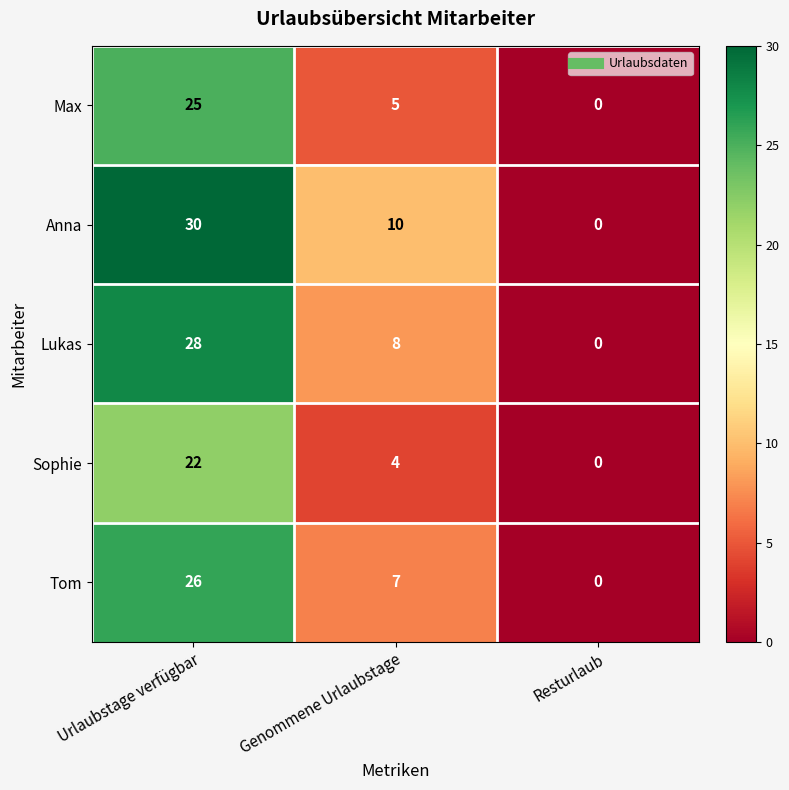

Reading left to right, what are all the values shown in this chart?

Max: 25	5	0
Anna: 30	10	0
Lukas: 28	8	0
Sophie: 22	4	0
Tom: 26	7	0